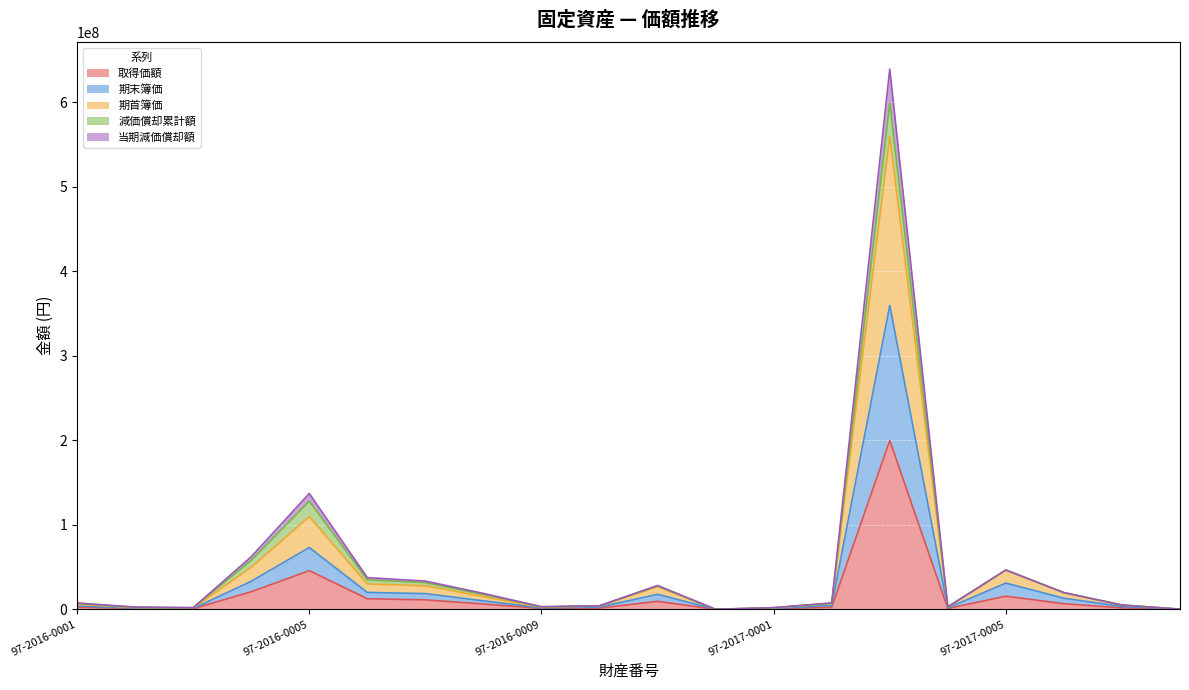

True or false: 期首簿価 and 当期減価償却額 cross at least once.

False